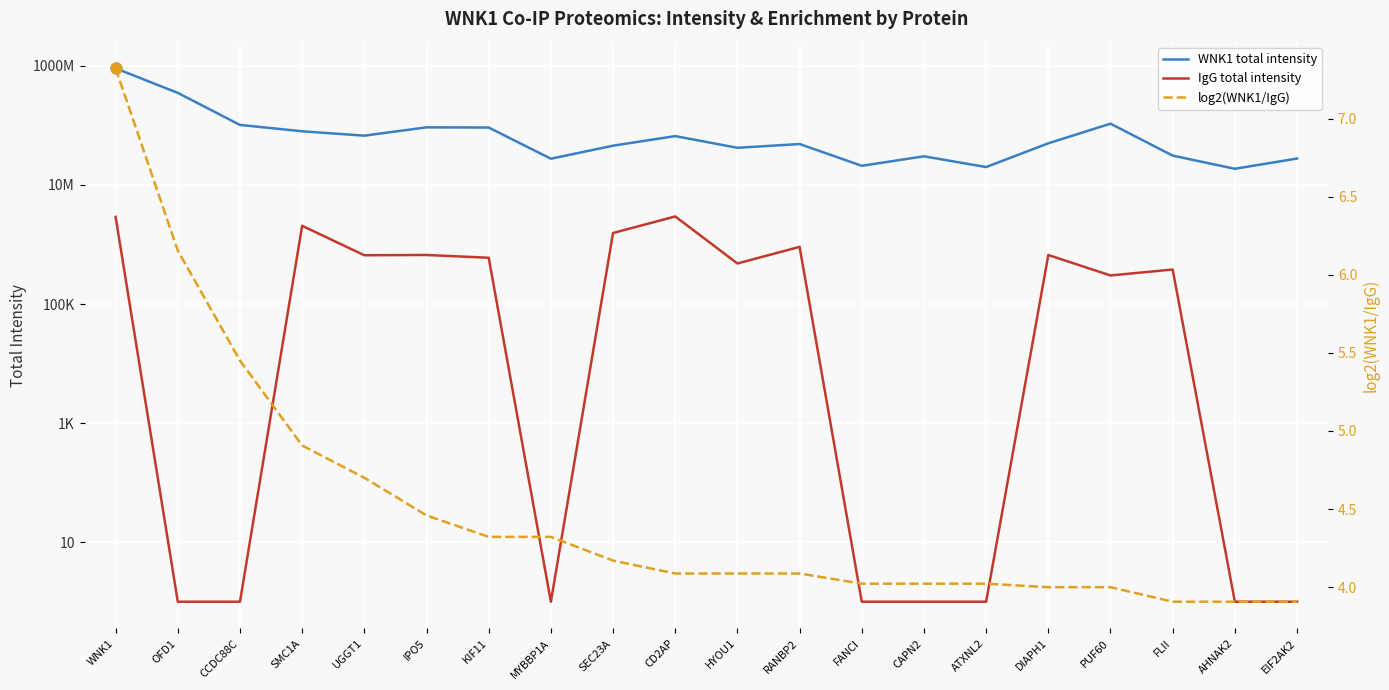

Which series contains the highest Y value?

WNK1 total intensity